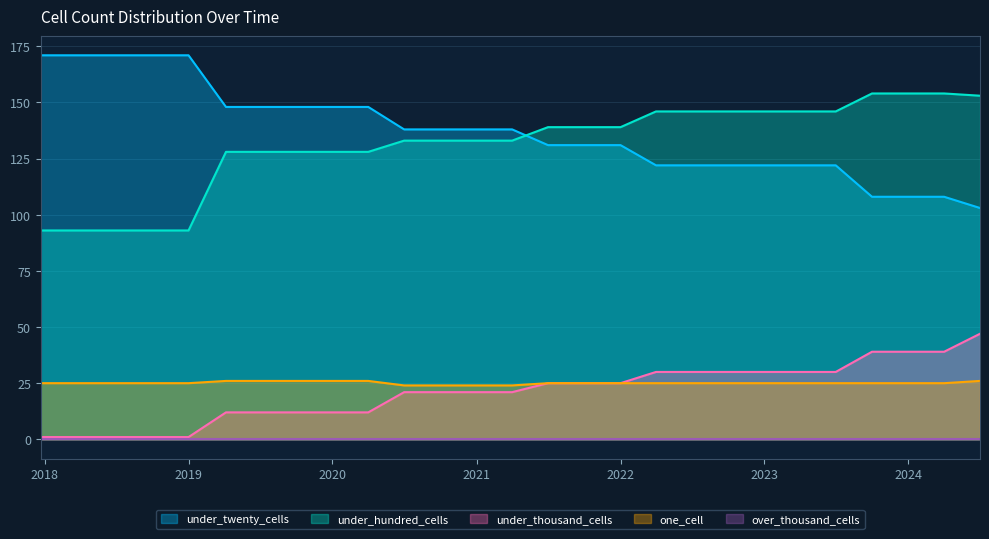

Which series has the largest total across all categories?

under_twenty_cells